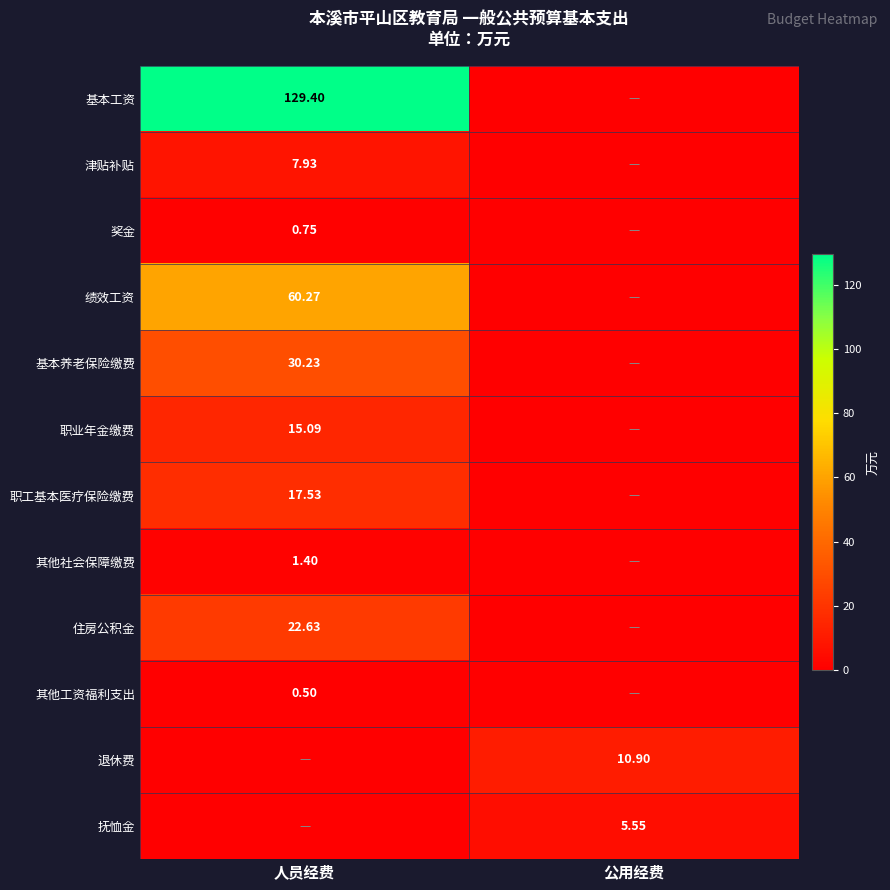

Is the value of 基本工资 at 人员经费 greater than the value of 奖金 at 人员经费?

Yes